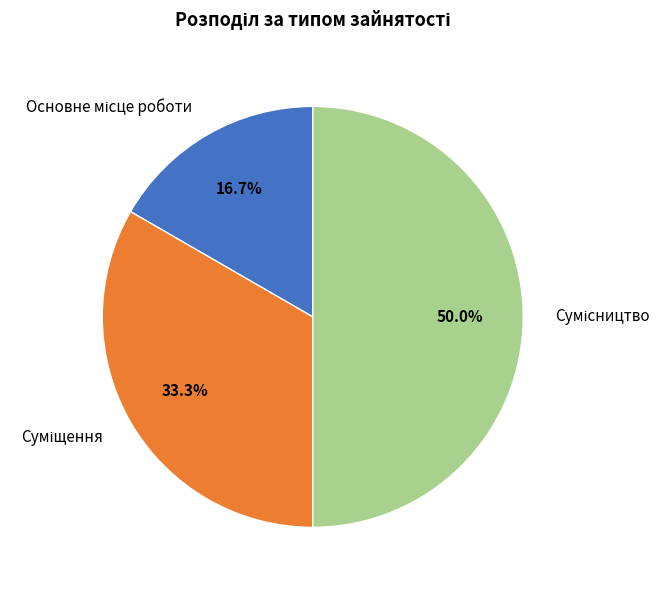

How many segments does this pie chart have?

3